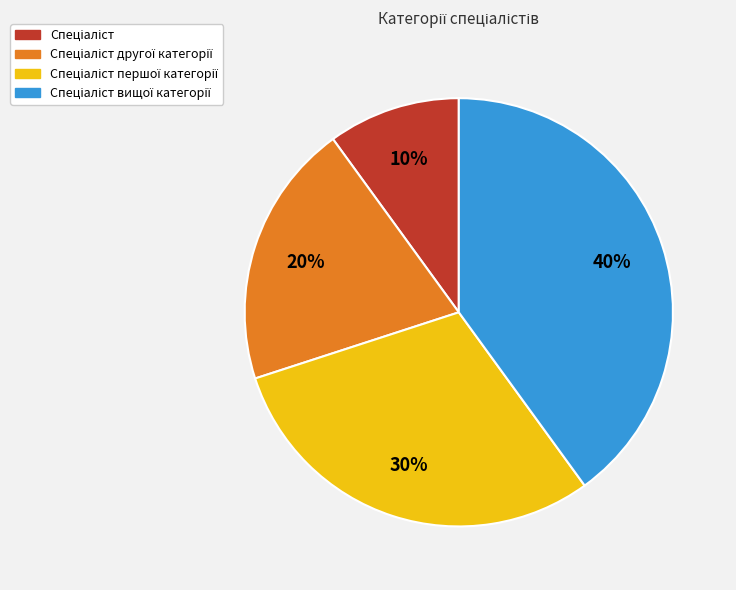

How many segments does this pie chart have?

4